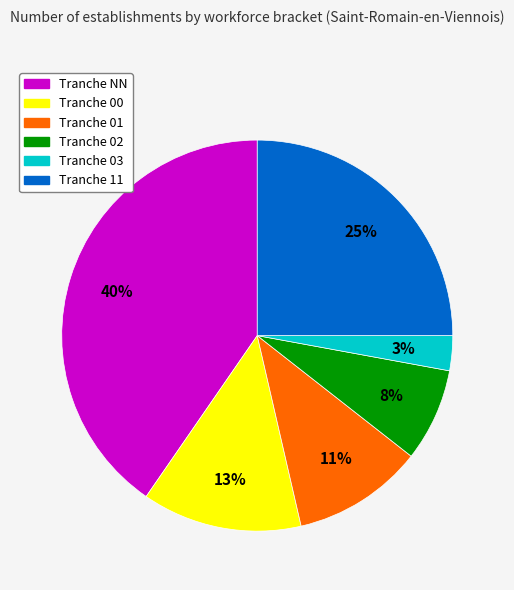

To the nearest percent, what is the average slice percentage?

17%